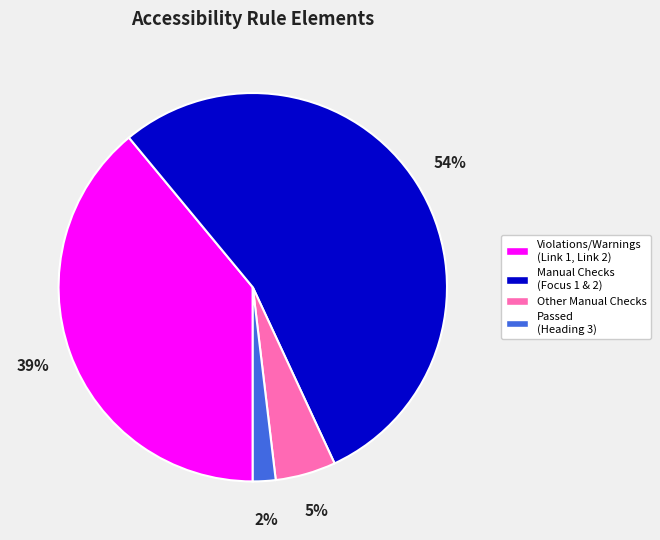

Is the sum of Passed (Heading 3) and Violations/Warnings (Link 1, Link 2) greater than half?

No